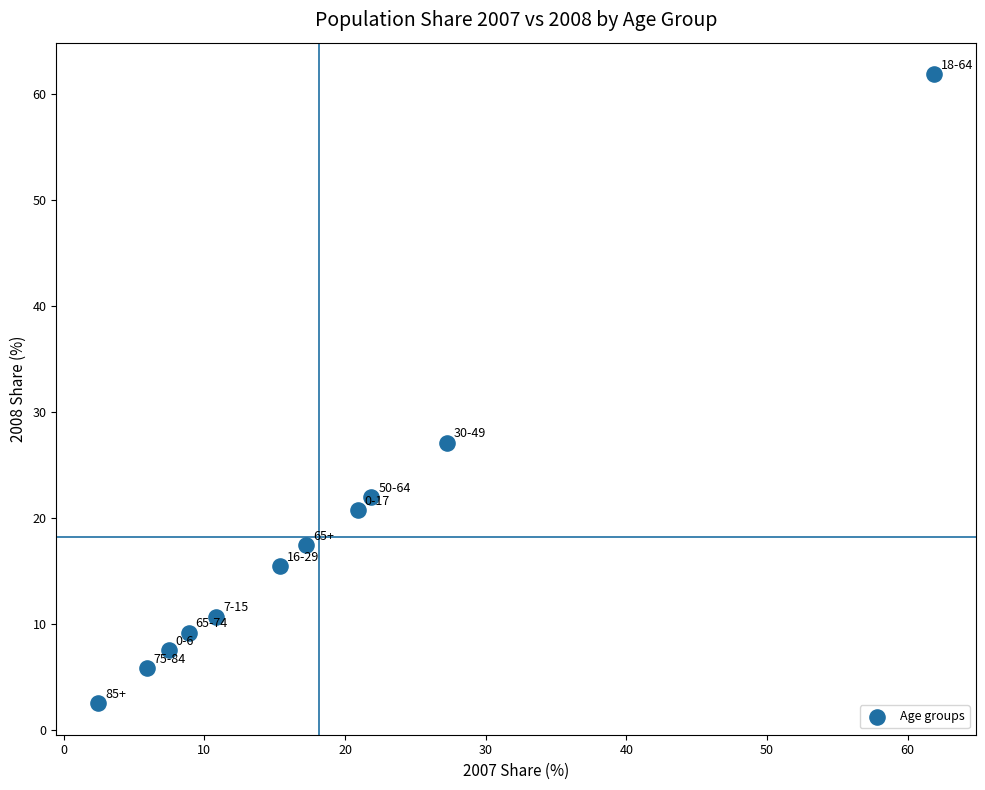

What Y value in the scatter plot is closest to 32?

27.1